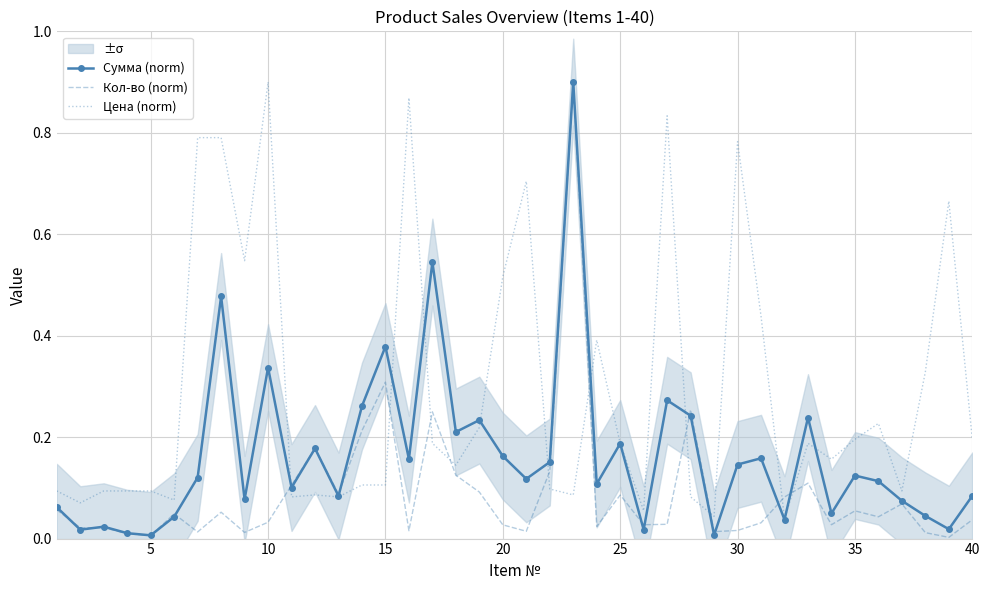

True or false: Цена (norm) has a value of 1.3 at 30.

False